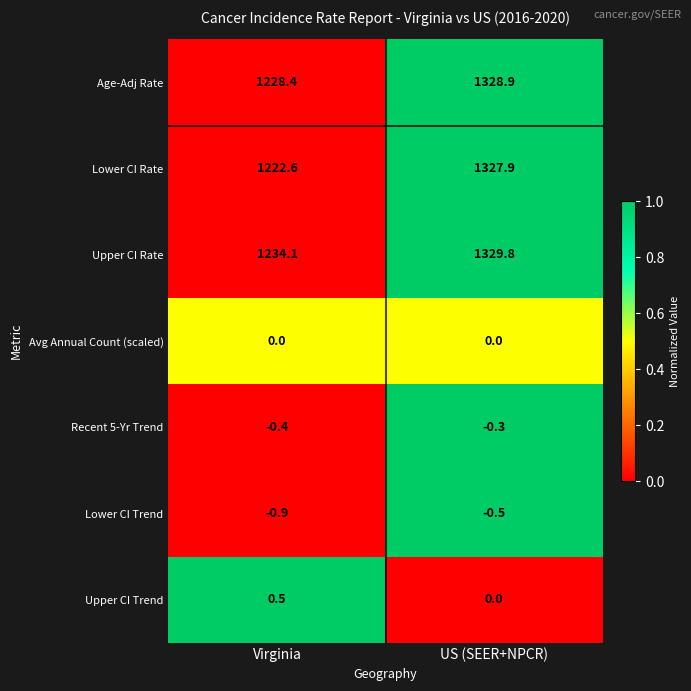

True or false: Lower CI Rate has a value of 715.9 at Virginia.

False